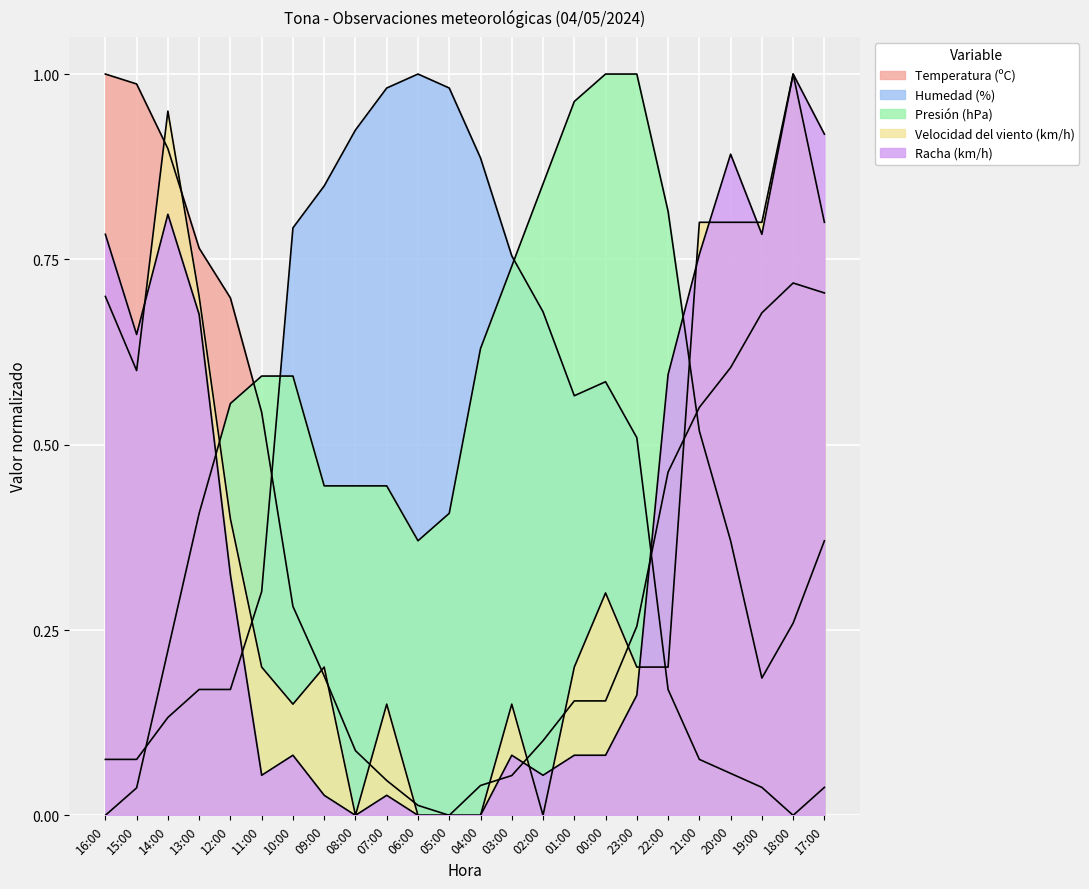

Reading right to left, list all the values displayed in this chart.

Temperatura (ºC): 0.7	0.7	0.7	0.6	0.6	0.5	0.3	0.2	0.2	0.1	0.1	0.0	0.0	0.0	0.0	0.1	0.2	0.3	0.5	0.7	0.8	0.9	1.0	1.0
Humedad (%): 0.0	0.0	0.0	0.1	0.1	0.2	0.5	0.6	0.6	0.7	0.8	0.9	1.0	1.0	1.0	0.9	0.8	0.8	0.3	0.2	0.2	0.1	0.1	0.1
Presión (hPa): 0.4	0.3	0.2	0.4	0.5	0.8	1.0	1.0	1.0	0.9	0.7	0.6	0.4	0.4	0.4	0.4	0.4	0.6	0.6	0.6	0.4	0.2	0.0	0.0
Velocidad del viento (km/h): 0.8	1.0	0.8	0.8	0.8	0.2	0.2	0.3	0.2	0.0	0.1	0.0	0.0	0.0	0.1	0.0	0.2	0.1	0.2	0.4	0.7	0.9	0.6	0.7
Racha (km/h): 0.9	1.0	0.8	0.9	0.8	0.6	0.2	0.1	0.1	0.1	0.1	0.0	0.0	0.0	0.0	0.0	0.0	0.1	0.1	0.3	0.7	0.8	0.6	0.8